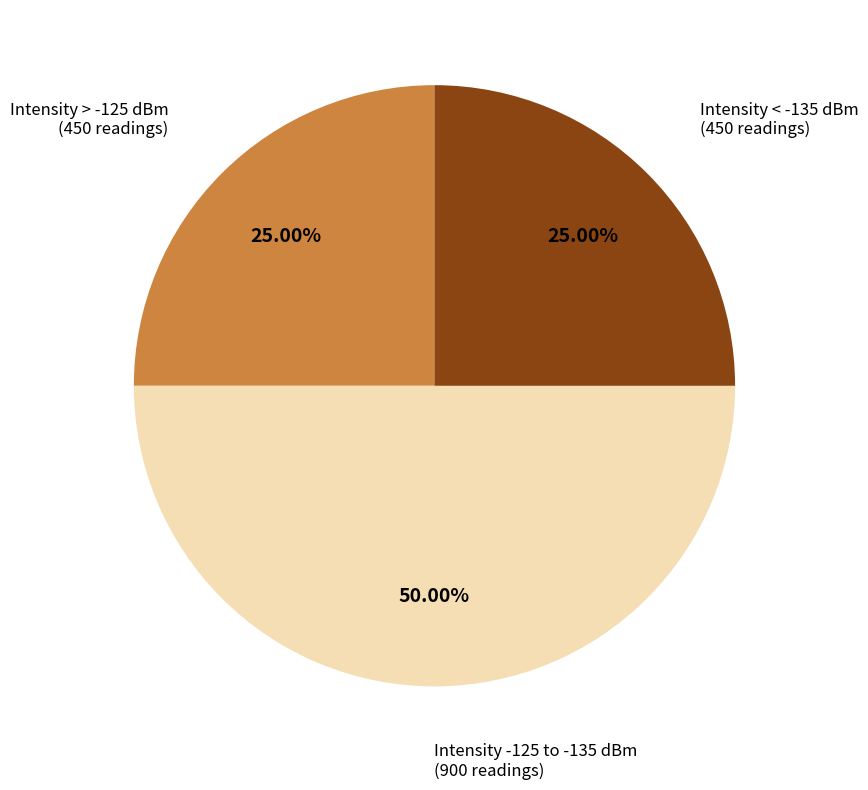

Does Intensity < -135 dBm (450 readings) represent more than half of the total?

No